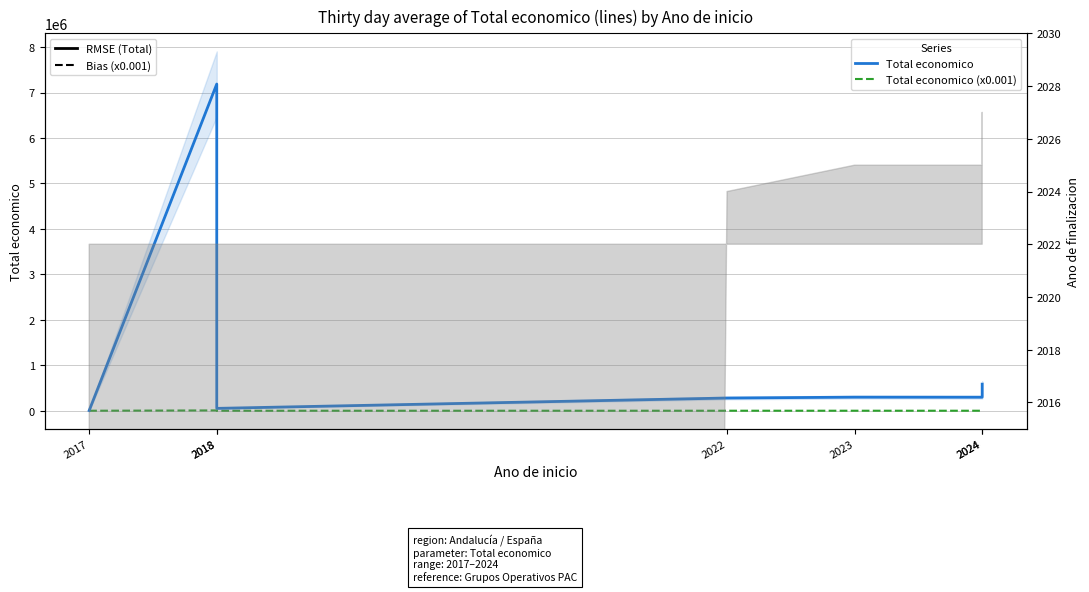

What is the minimum value for Total economico (x0.001)?

4.5